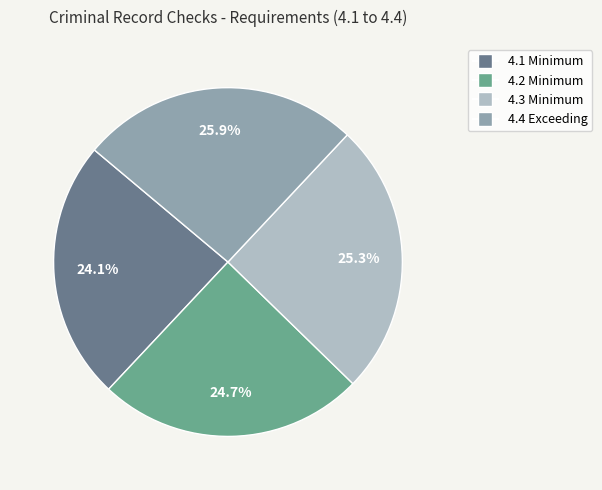

Between 4.2 Minimum and 4.3 Minimum, which is larger?

4.3 Minimum